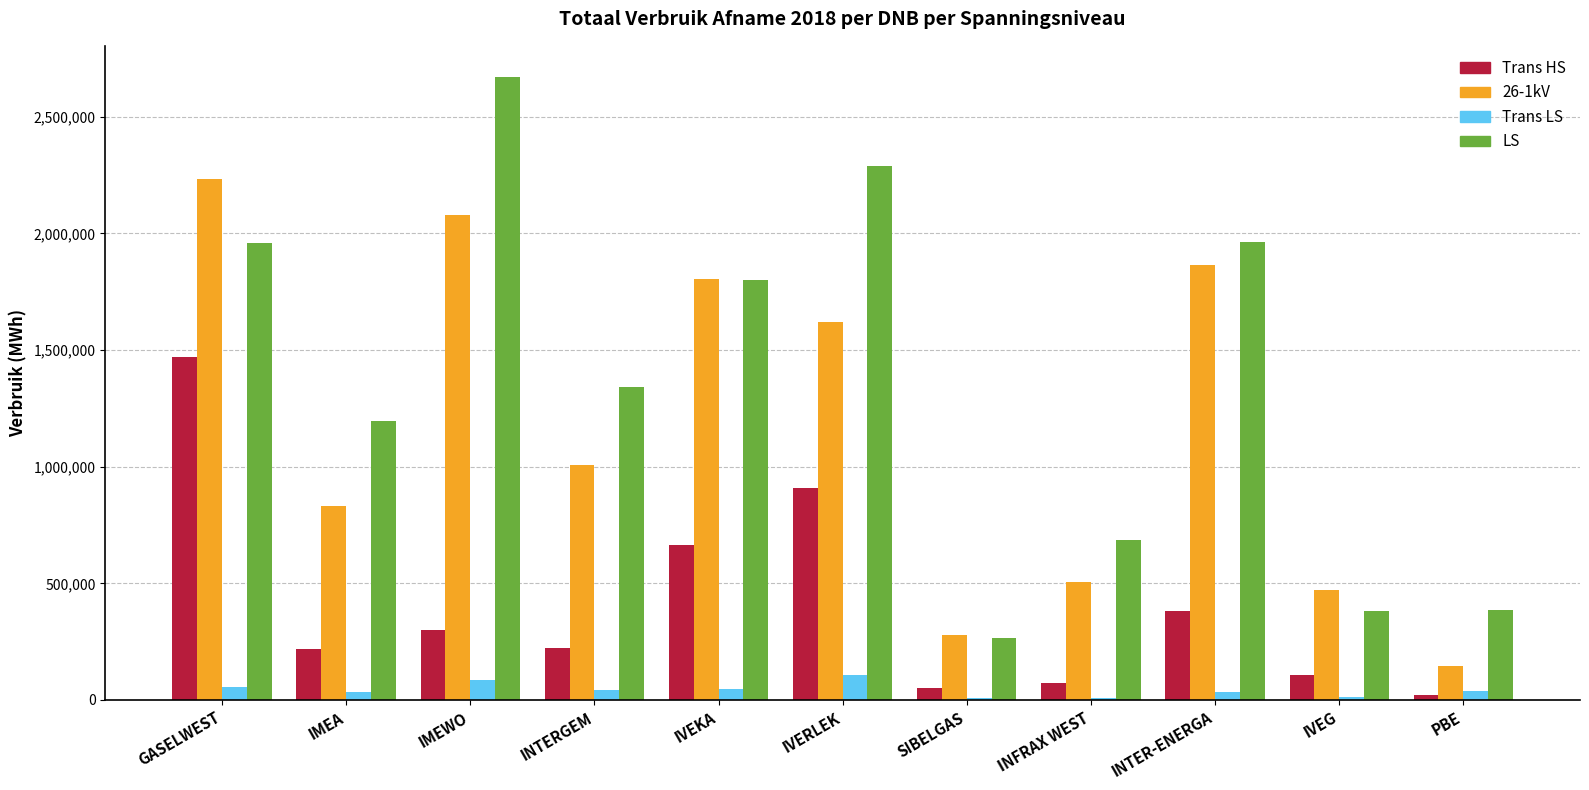

Which series changed the most between GASELWEST and IMEWO?

Trans HS